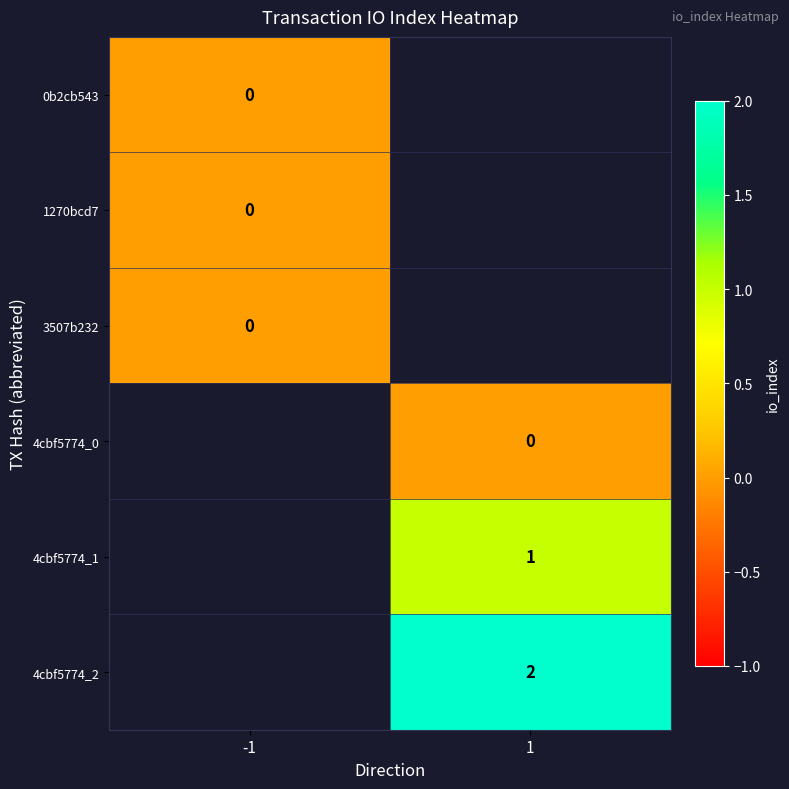

List the labels in order of 4cbf5774_1 value, largest first.

-1, 1